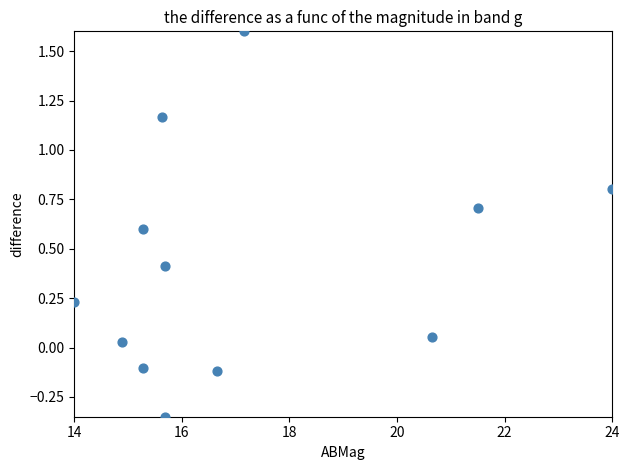

What is the range of X values (max minus min)?

10.0